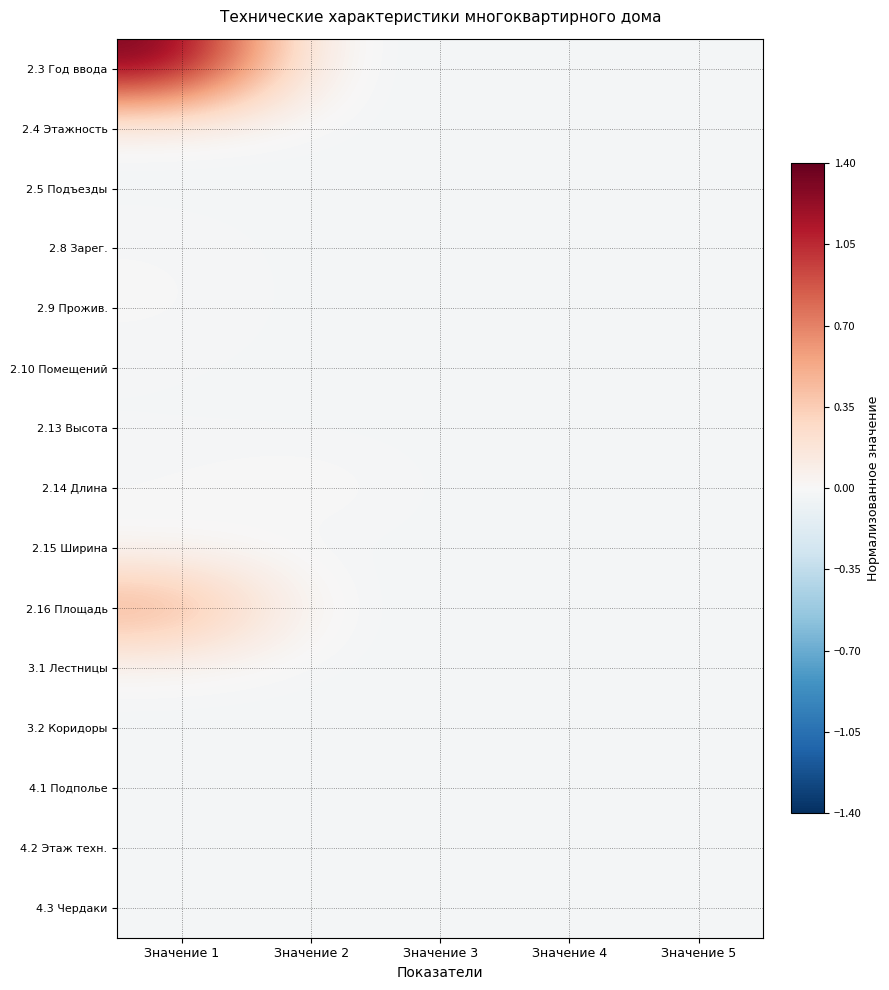

Reading right to left, list all the values displayed in this chart.

2.3 Год ввода: Значение 5=-0.0	Значение 4=-0.0	Значение 3=-0.0	Значение 2=-0.0	Значение 1=1.4
2.4 Этажность: Значение 5=-0.0	Значение 4=-0.0	Значение 3=-0.0	Значение 2=-0.0	Значение 1=-0.0
2.5 Подъезды: Значение 5=-0.0	Значение 4=-0.0	Значение 3=-0.0	Значение 2=-0.0	Значение 1=-0.0
2.8 Зарег.: Значение 5=-0.0	Значение 4=-0.0	Значение 3=-0.0	Значение 2=-0.0	Значение 1=-0.0
2.9 Прожив.: Значение 5=-0.0	Значение 4=-0.0	Значение 3=-0.0	Значение 2=-0.0	Значение 1=-0.0
2.10 Помещений: Значение 5=-0.0	Значение 4=-0.0	Значение 3=-0.0	Значение 2=-0.0	Значение 1=-0.0
2.13 Высота: Значение 5=-0.0	Значение 4=-0.0	Значение 3=-0.0	Значение 2=-0.0	Значение 1=-0.0
2.14 Длина: Значение 5=-0.0	Значение 4=-0.0	Значение 3=-0.0	Значение 2=0.0	Значение 1=-0.0
2.15 Ширина: Значение 5=-0.0	Значение 4=-0.0	Значение 3=-0.0	Значение 2=-0.0	Значение 1=-0.0
2.16 Площадь: Значение 5=-0.0	Значение 4=-0.0	Значение 3=-0.0	Значение 2=-0.0	Значение 1=0.6
3.1 Лестницы: Значение 5=-0.0	Значение 4=-0.0	Значение 3=-0.0	Значение 2=-0.0	Значение 1=-0.0
3.2 Коридоры: Значение 5=-0.0	Значение 4=-0.0	Значение 3=-0.0	Значение 2=-0.0	Значение 1=-0.0
4.1 Подполье: Значение 5=-0.0	Значение 4=-0.0	Значение 3=-0.0	Значение 2=-0.0	Значение 1=-0.0
4.2 Этаж техн.: Значение 5=-0.0	Значение 4=-0.0	Значение 3=-0.0	Значение 2=-0.0	Значение 1=-0.0
4.3 Чердаки: Значение 5=-0.0	Значение 4=-0.0	Значение 3=-0.0	Значение 2=-0.0	Значение 1=-0.0